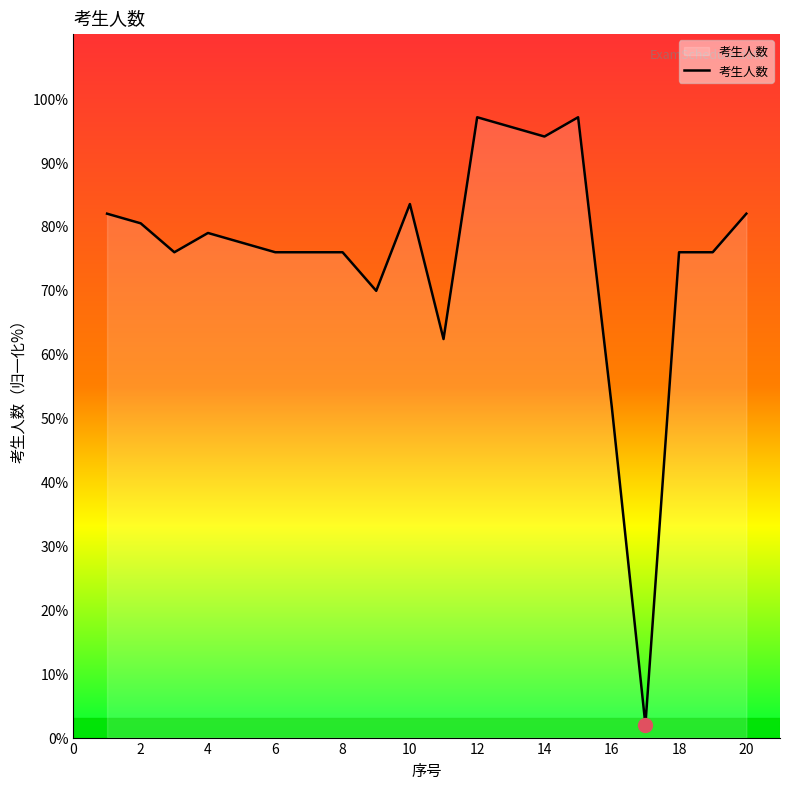

What is the difference between the second highest and second lowest values?

45.2